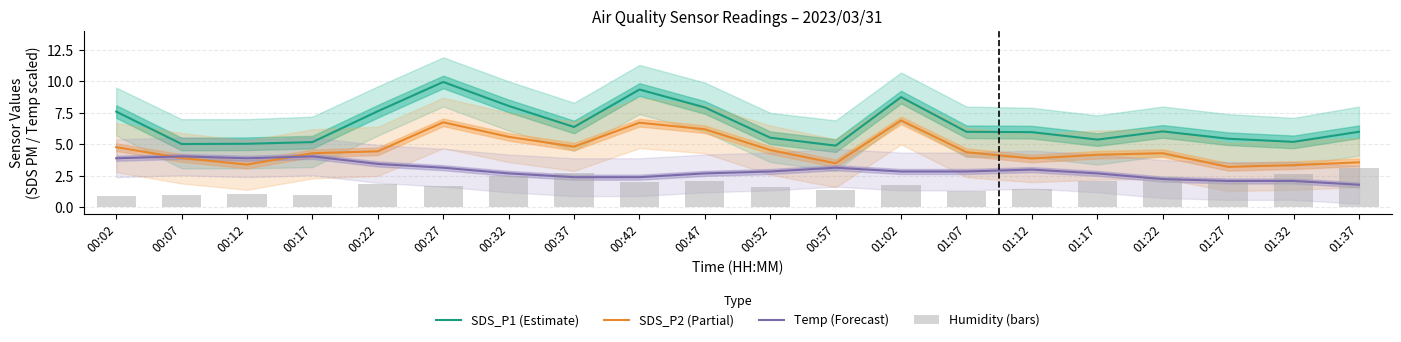

What is the spread (max minus min) of values at 00:07?

4.1